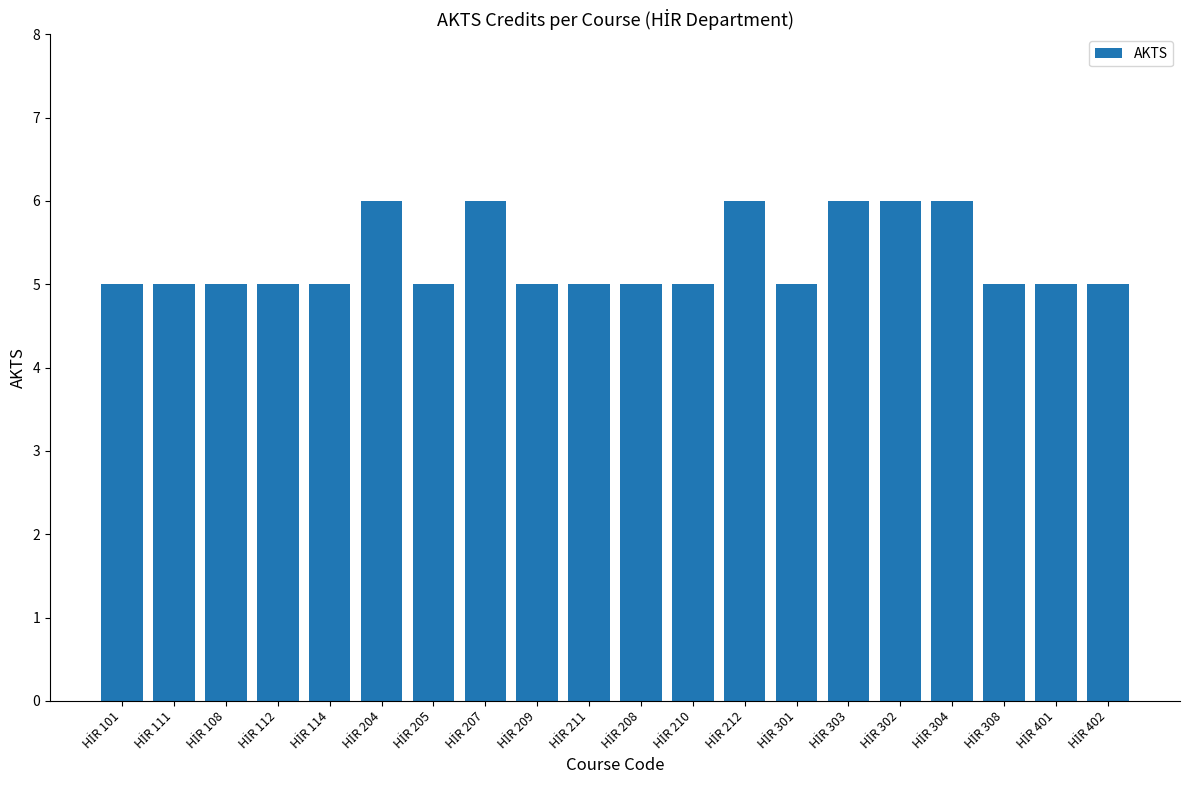

What is the maximum value shown in the chart?

6